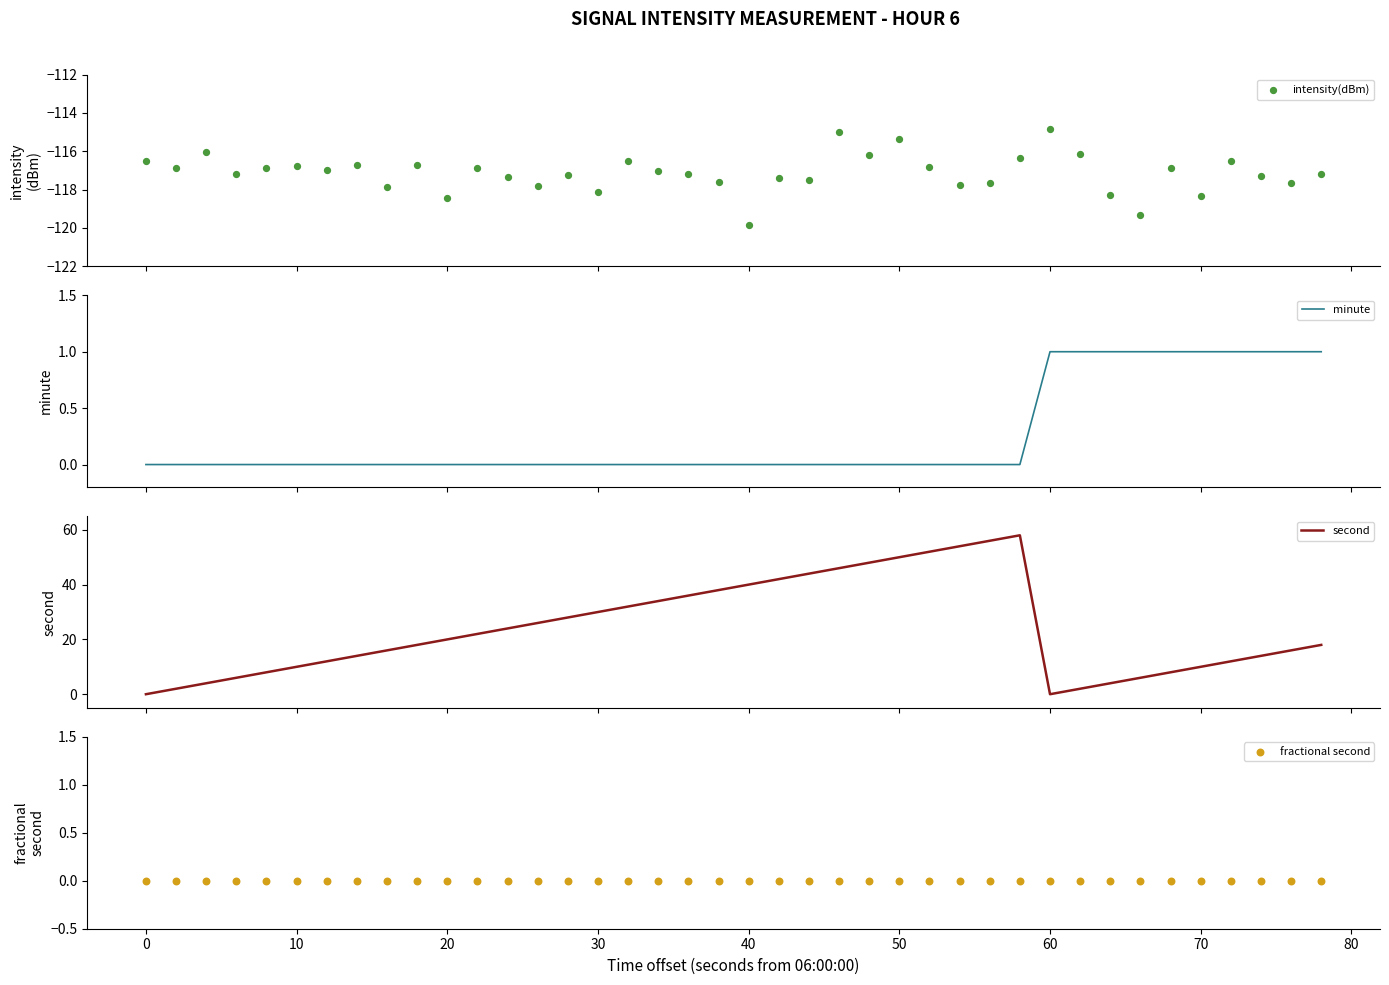

Which series has the largest Y range (max minus min)?

second